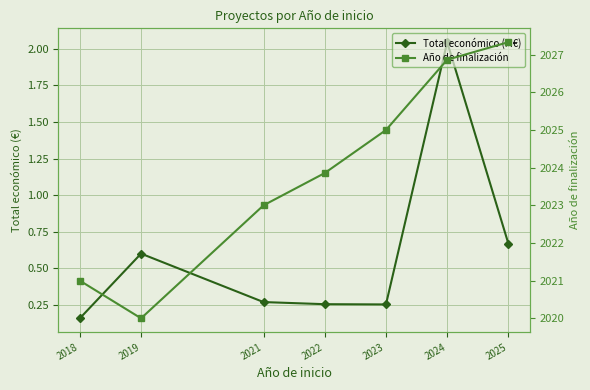

At how many categories does at least one series exceed 1165?

7